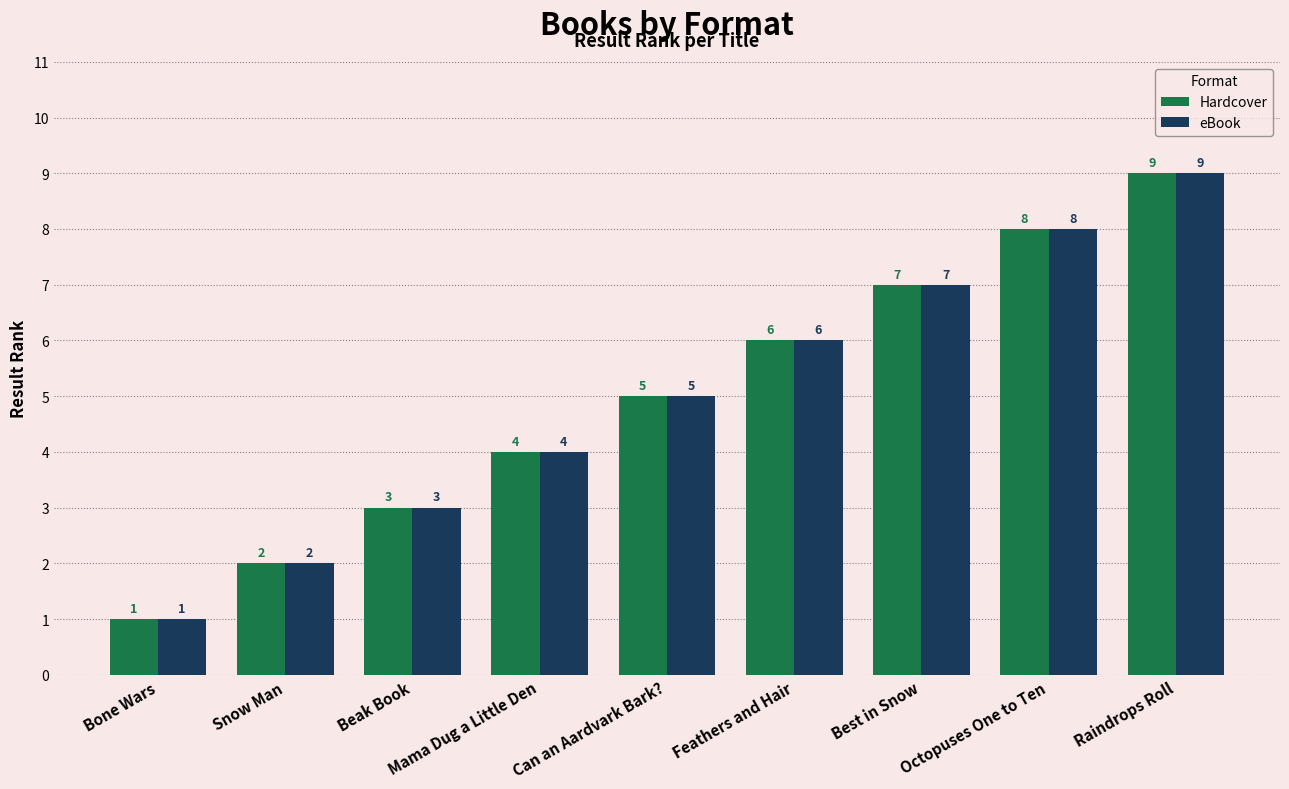

At which category is the sum across all series the highest?

Raindrops Roll